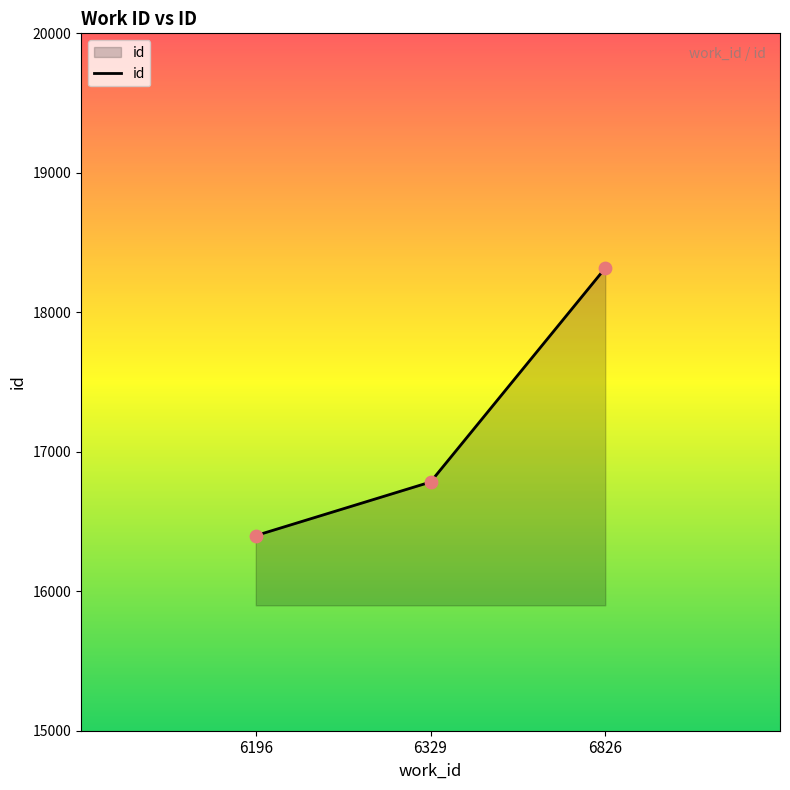

Approximately how many times larger is the value at 6826 compared to 6196?

1.1